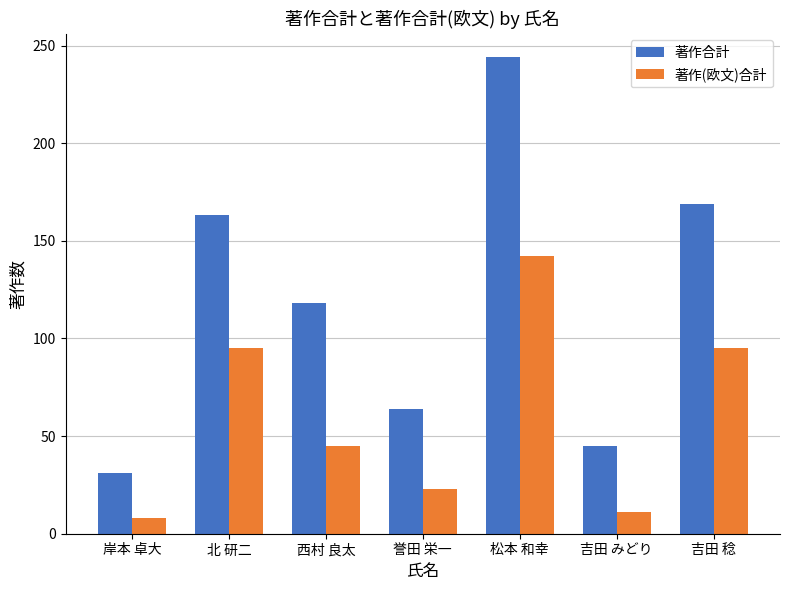

Which series has the largest total across all categories?

著作合計